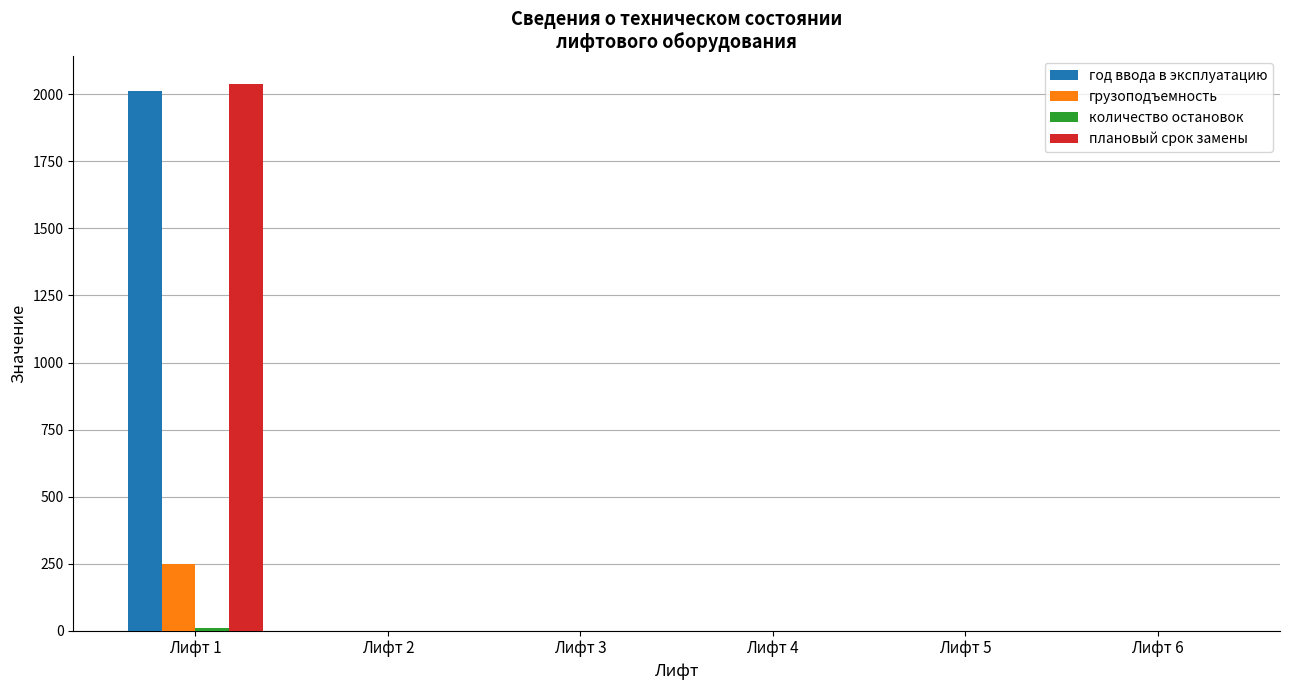

How many distinct data groups are displayed?

4